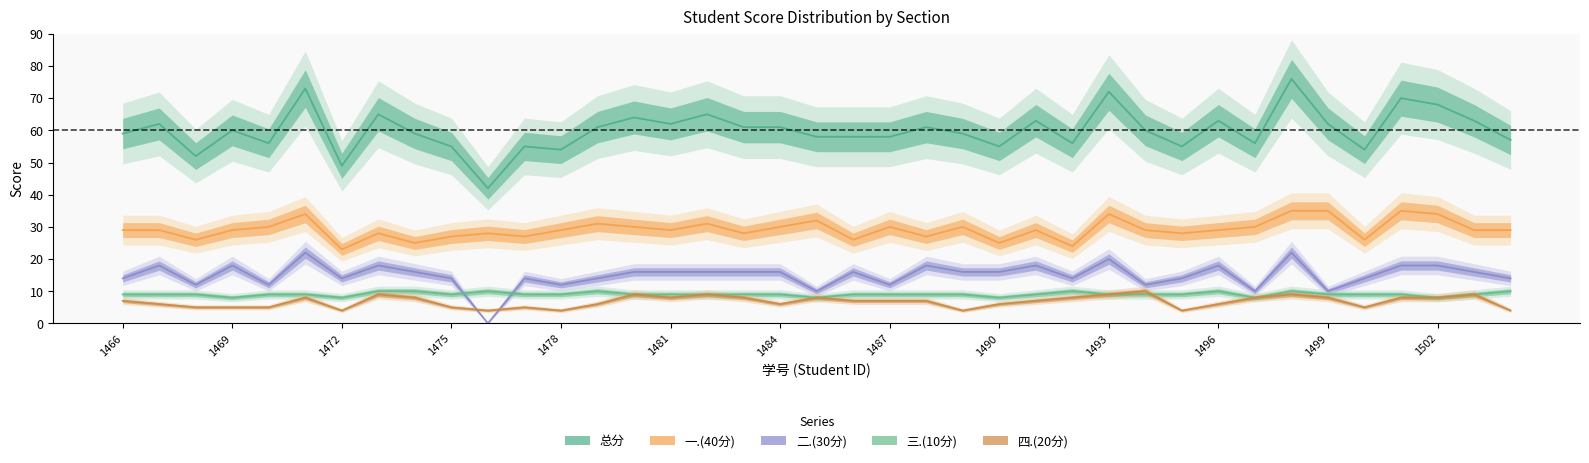

True or false: 一.(40分) has more than 2 points higher than both neighbors.

True